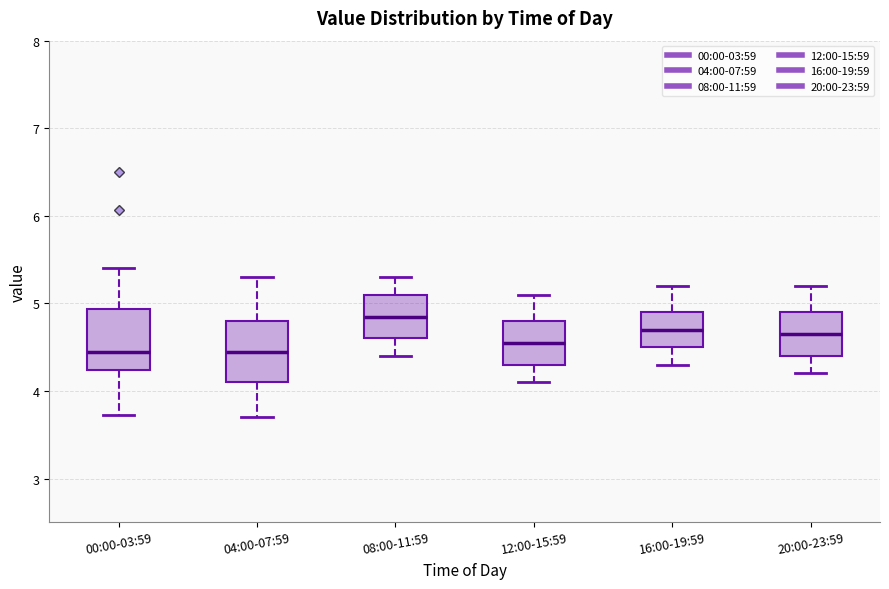

Reading left to right, transcribe this box plot: for each box, give where its median line is, the range the box spans, and where its two whiskers end, as read against the y-axis. The values are not printed on the chart, so give them approximately, as read against the axis.

00:00-03:59: median 4.5, box 4.2 to 4.9, whiskers 3.7 to 5.4
04:00-07:59: median 4.5, box 4.1 to 4.8, whiskers 3.7 to 5.3
08:00-11:59: median 4.9, box 4.6 to 5.1, whiskers 4.4 to 5.3
12:00-15:59: median 4.6, box 4.3 to 4.8, whiskers 4.1 to 5.1
16:00-19:59: median 4.7, box 4.5 to 4.9, whiskers 4.3 to 5.2
20:00-23:59: median 4.7, box 4.4 to 4.9, whiskers 4.2 to 5.2